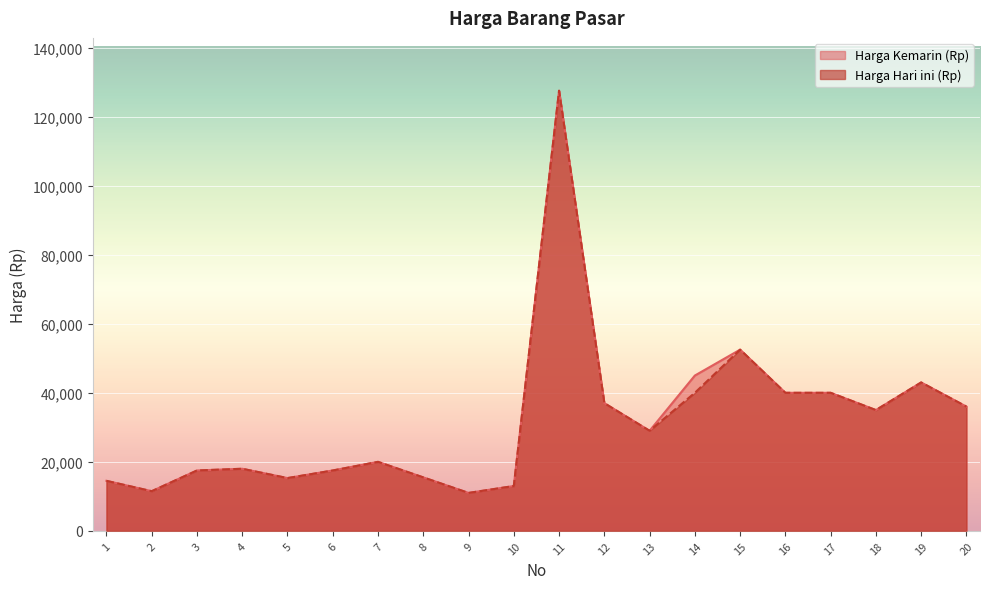

At which label does Harga Kemarin (Rp) first exceed 29000?

11